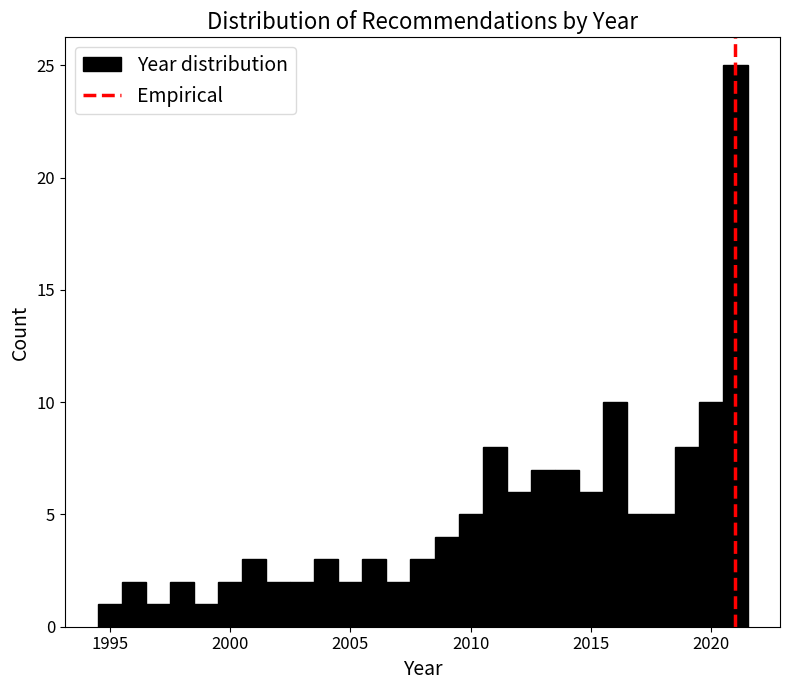

Read against the x-axis, roughly where is the centre of the tallest bar?

2021.0